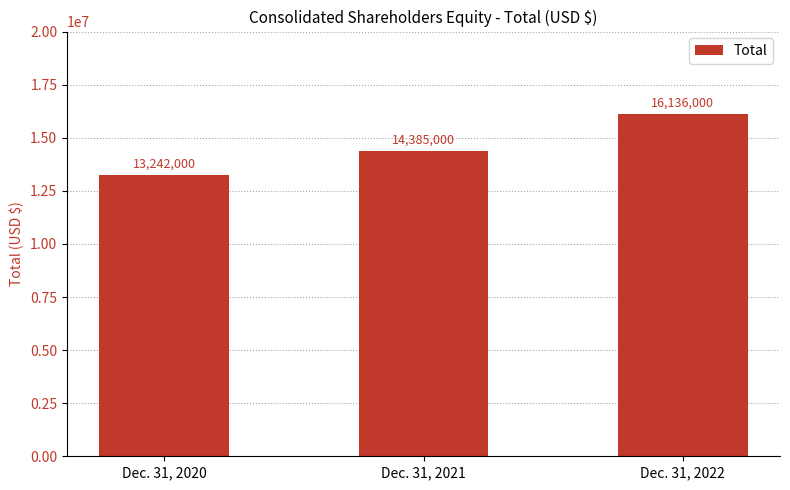

Approximately how many times larger is the value at Dec. 31, 2022 compared to Dec. 31, 2021?

1.1